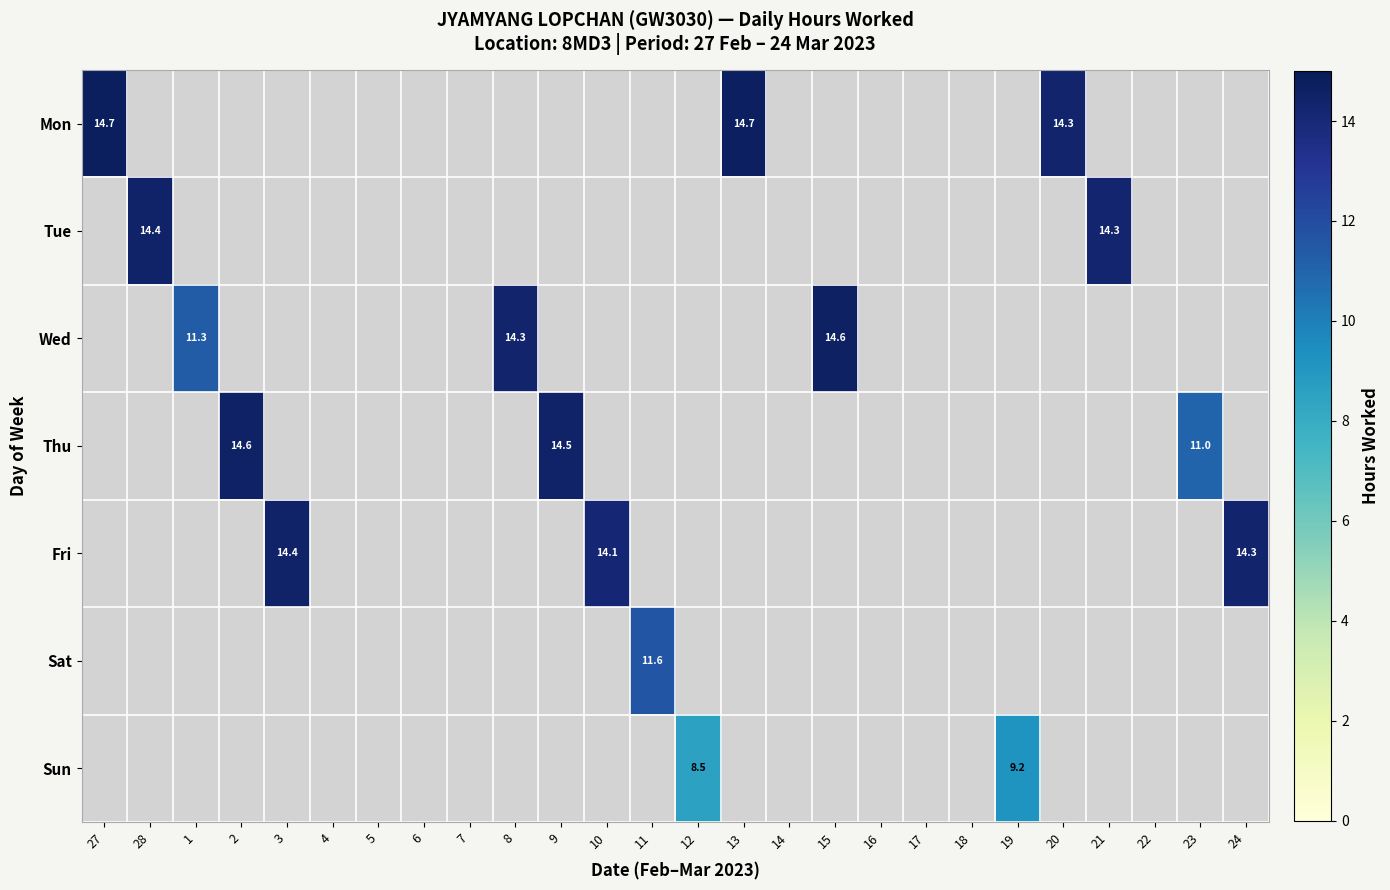

Between 11 and 20, which is larger?

20